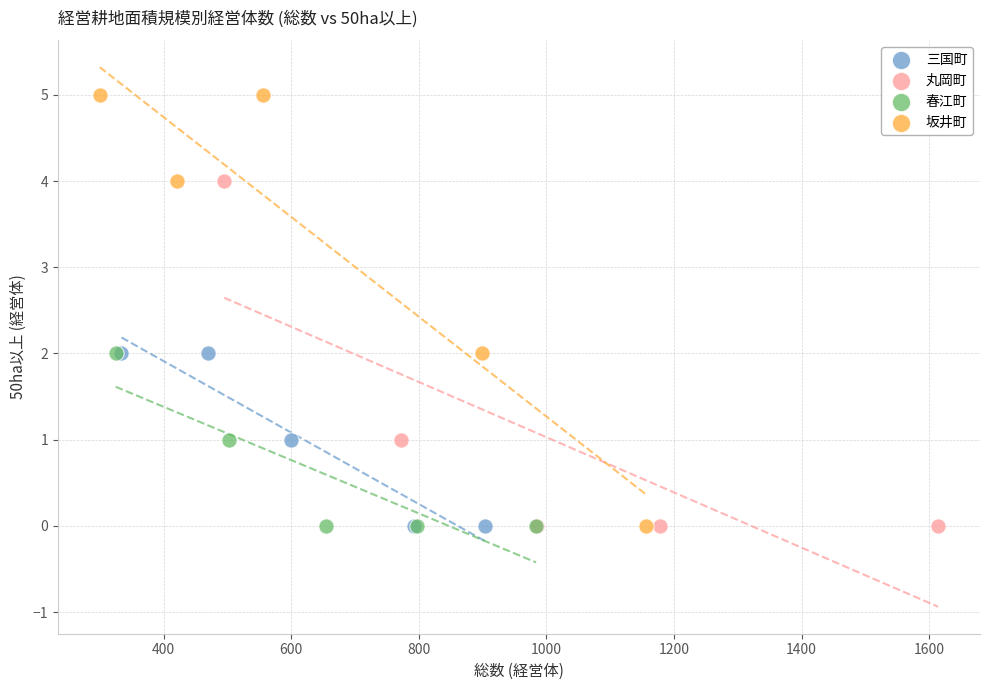

Which series has the widest spread of Y values?

坂井町